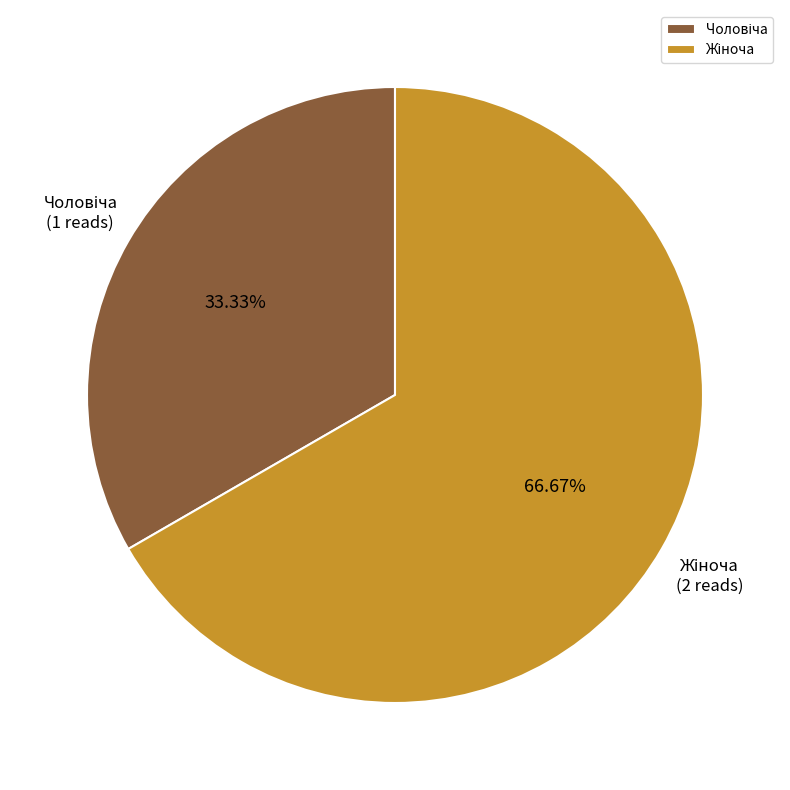

Is there a majority slice in this chart?

Yes